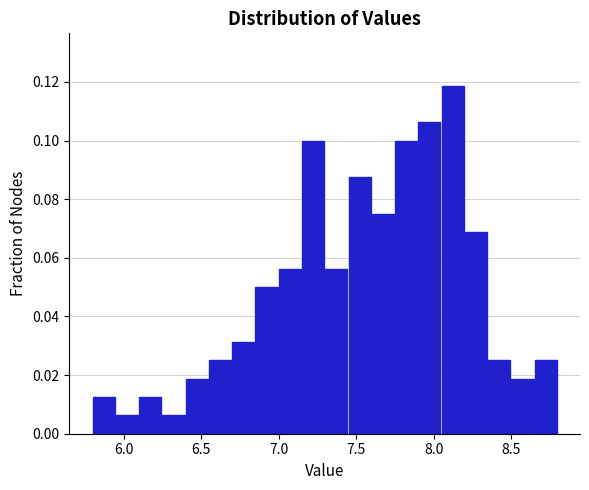

Around what value on the x-axis is the tallest bar? Give the approximate position of its centre, as read against the axis.

8.10